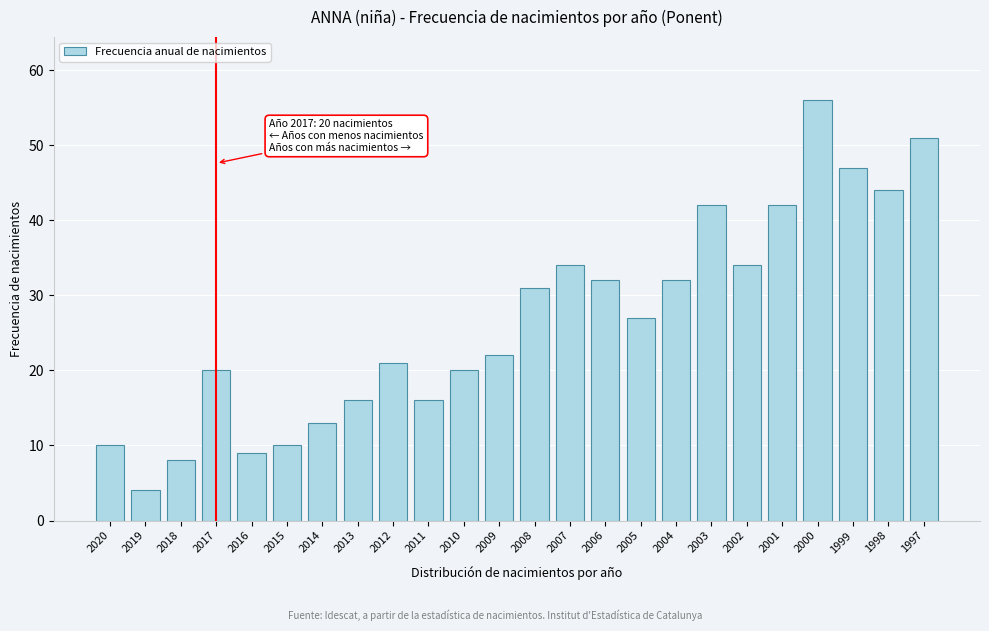

Reading left to right, what are all the values shown in this chart?

2020=10	2019=4	2018=8	2017=20	2016=9	2015=10	2014=13	2013=16	2012=21	2011=16	2010=20	2009=22	2008=31	2007=34	2006=32	2005=27	2004=32	2003=42	2002=34	2001=42	2000=56	1999=47	1998=44	1997=51